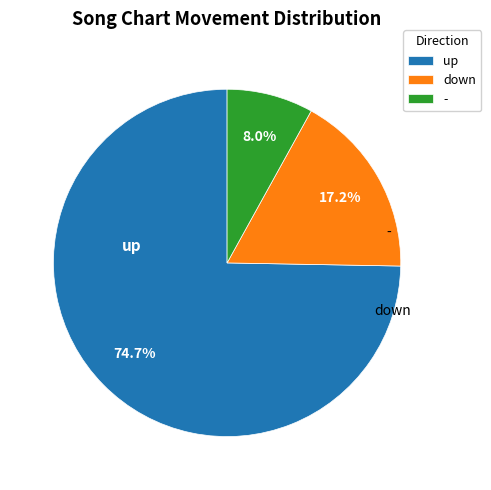

Approximately how many times larger is the value at up compared to -?

9.3